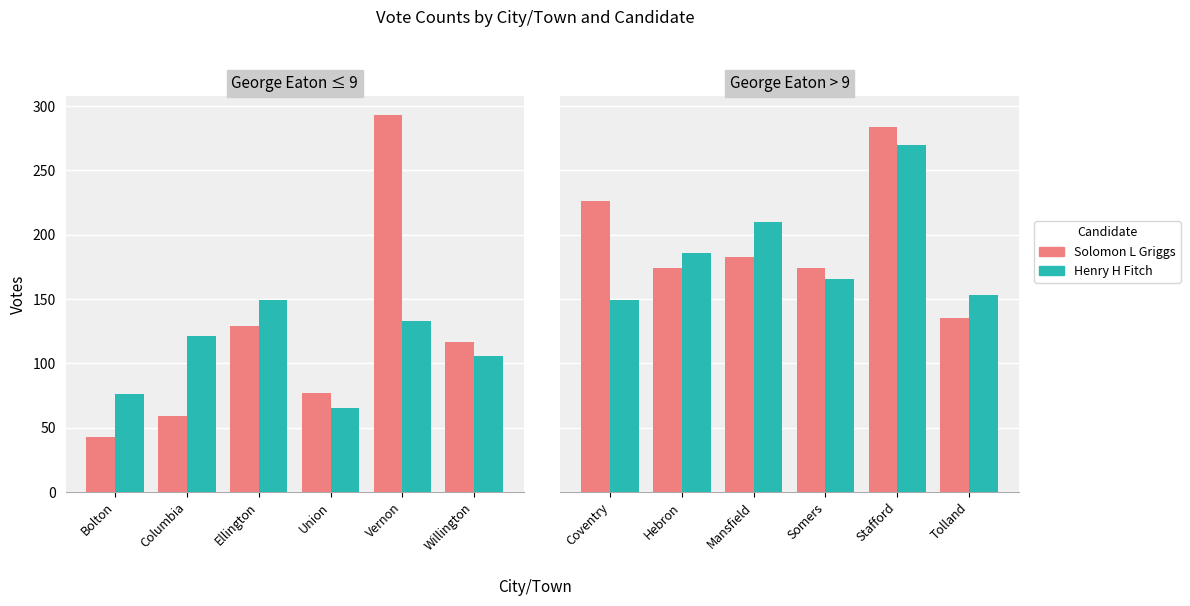

The value of Solomon L Griggs at Somers is 106. True or false?

False